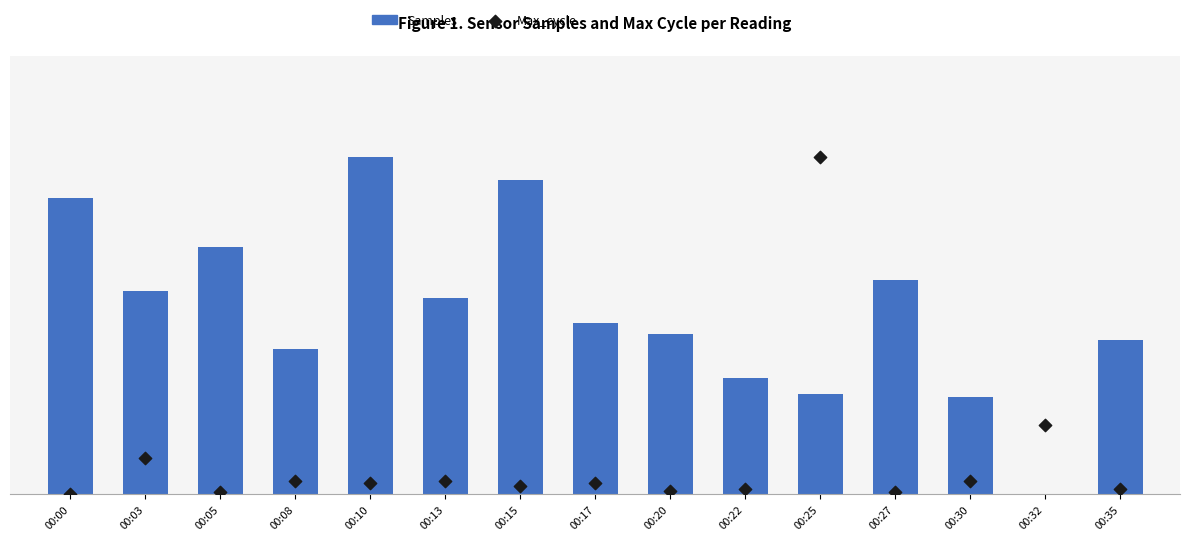

At how many categories does at least one series exceed 29?

13